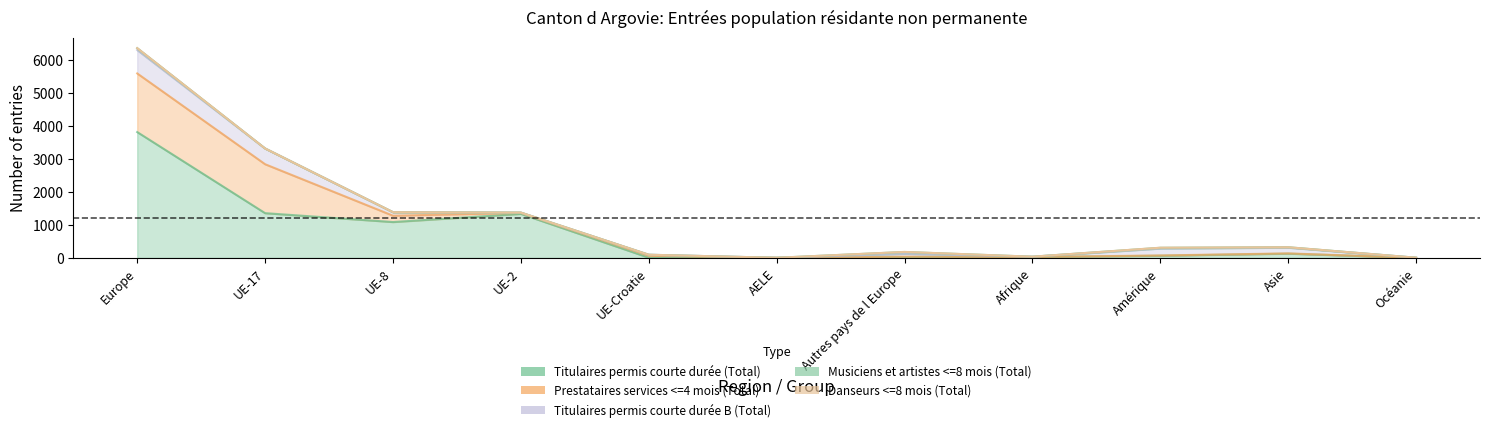

What position from the right is UE-Croatie?

7